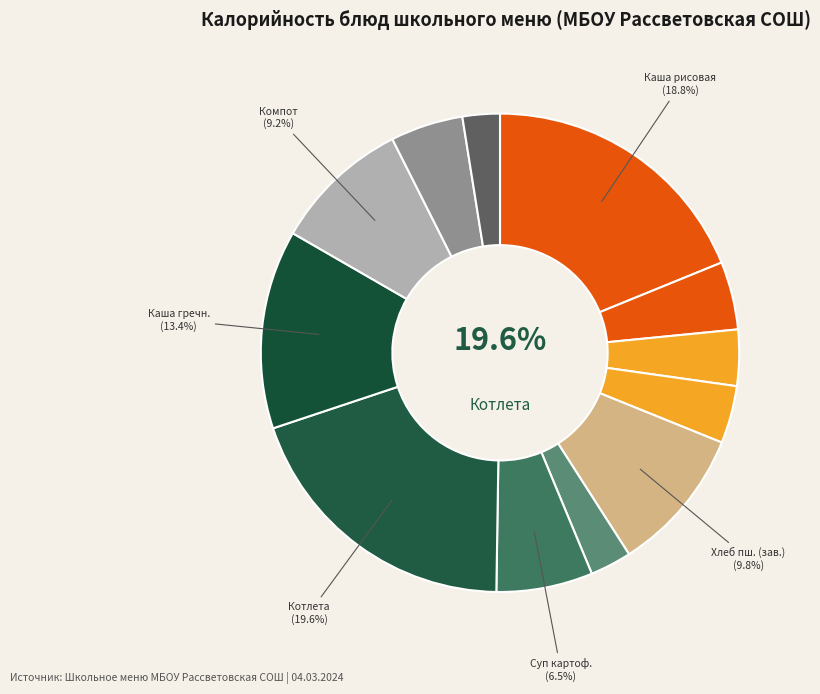

Is the sum of Хлеб пшеничный (обед) and Котлета рубленная greater than half?

No